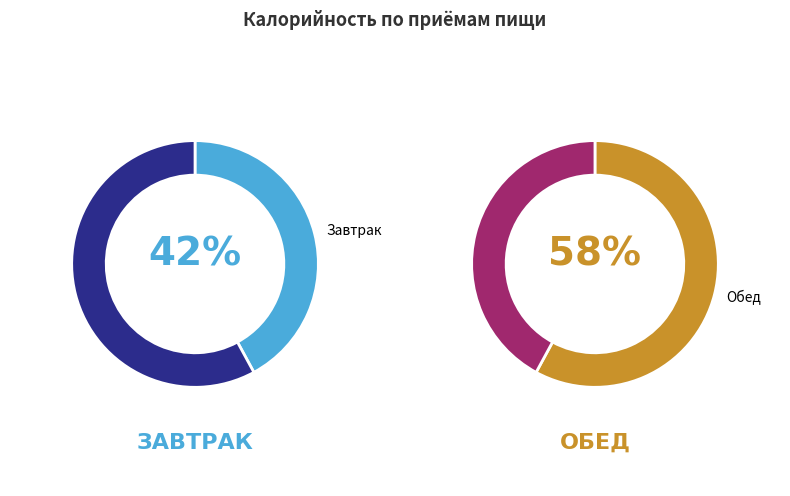

Approximately how many times larger is the value at Завтрак compared to Обед?

0.7